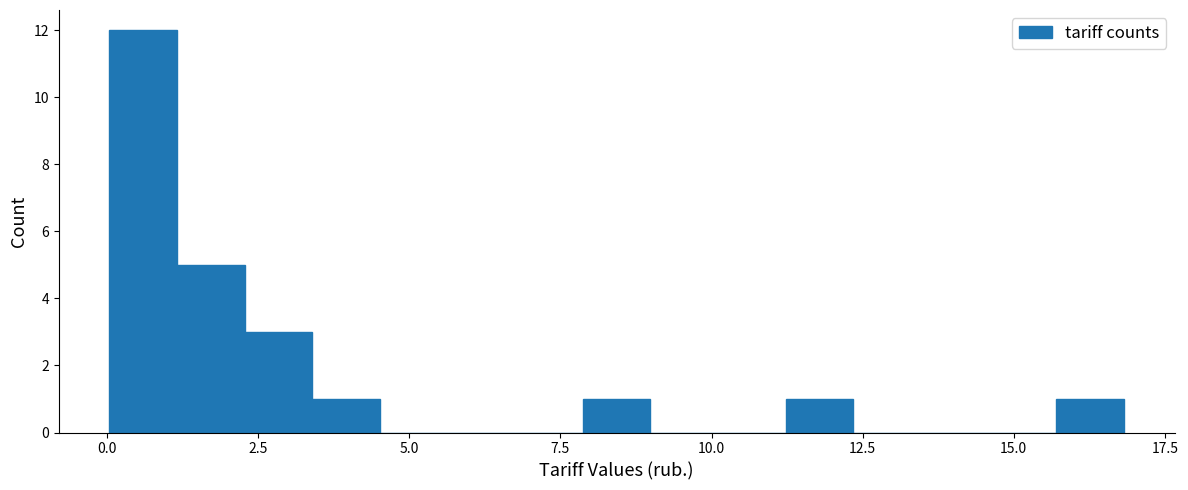

Around what value on the x-axis is the tallest bar? Give the approximate position of its centre, as read against the axis.

0.5